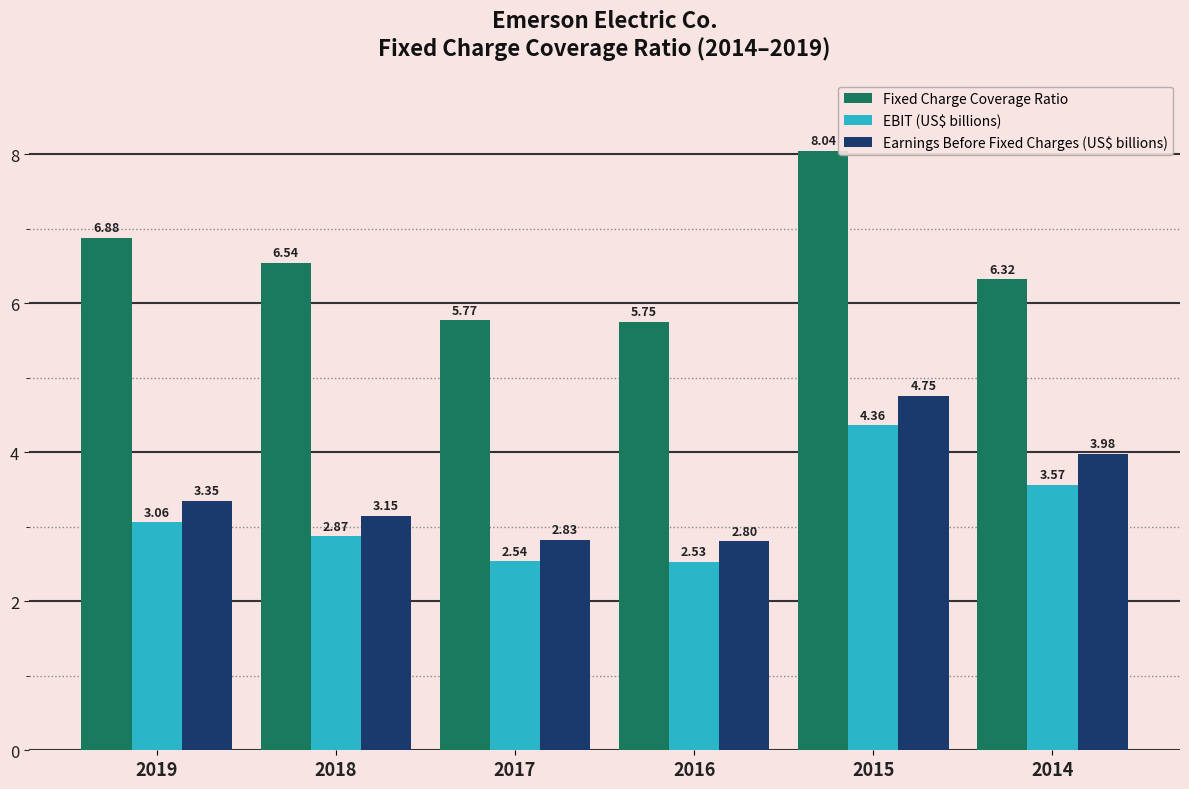

What is the difference between the Earnings Before Fixed Charges (US$ billions) values at 2015 and 2014?

0.8